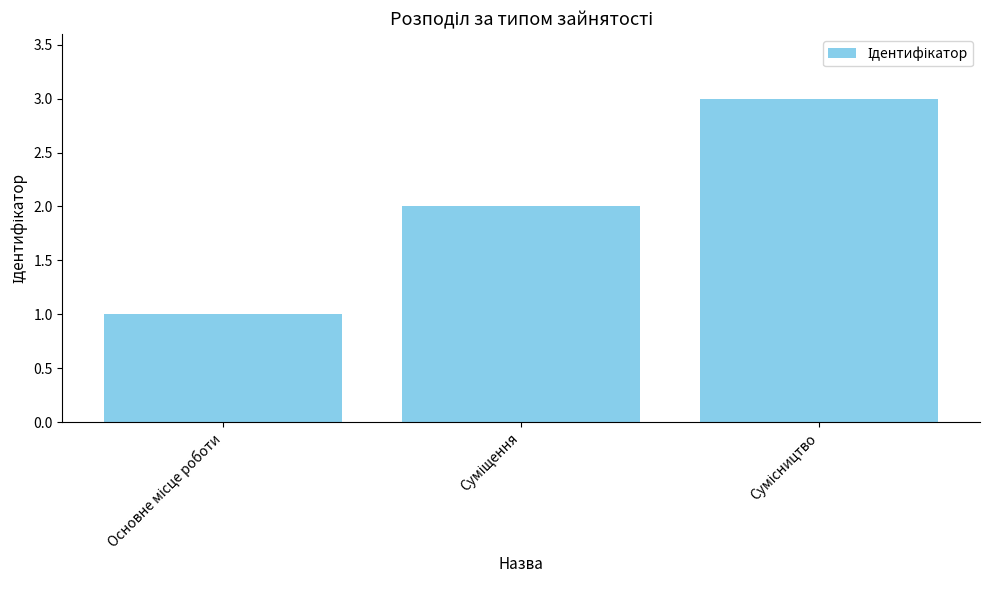

What is the maximum value shown in the chart?

3